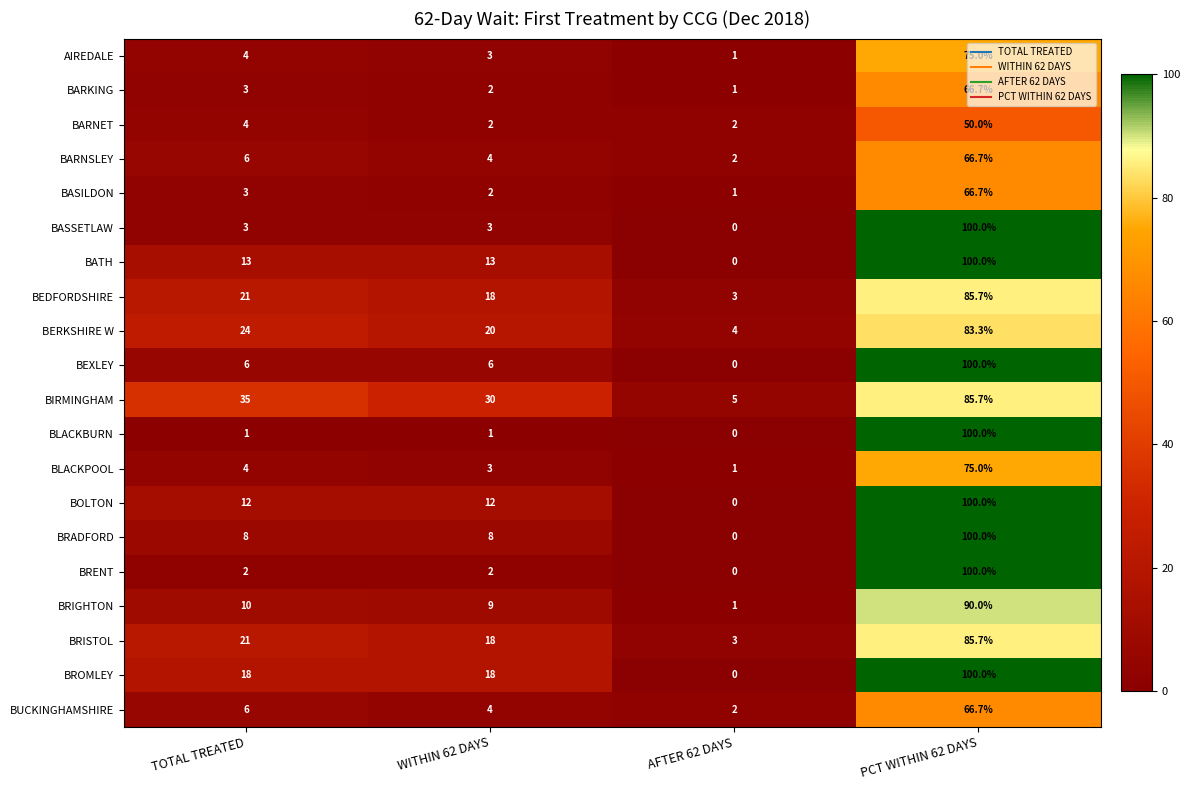

What is the spread (max minus min) of values at PCT WITHIN 62 DAYS?

50.0